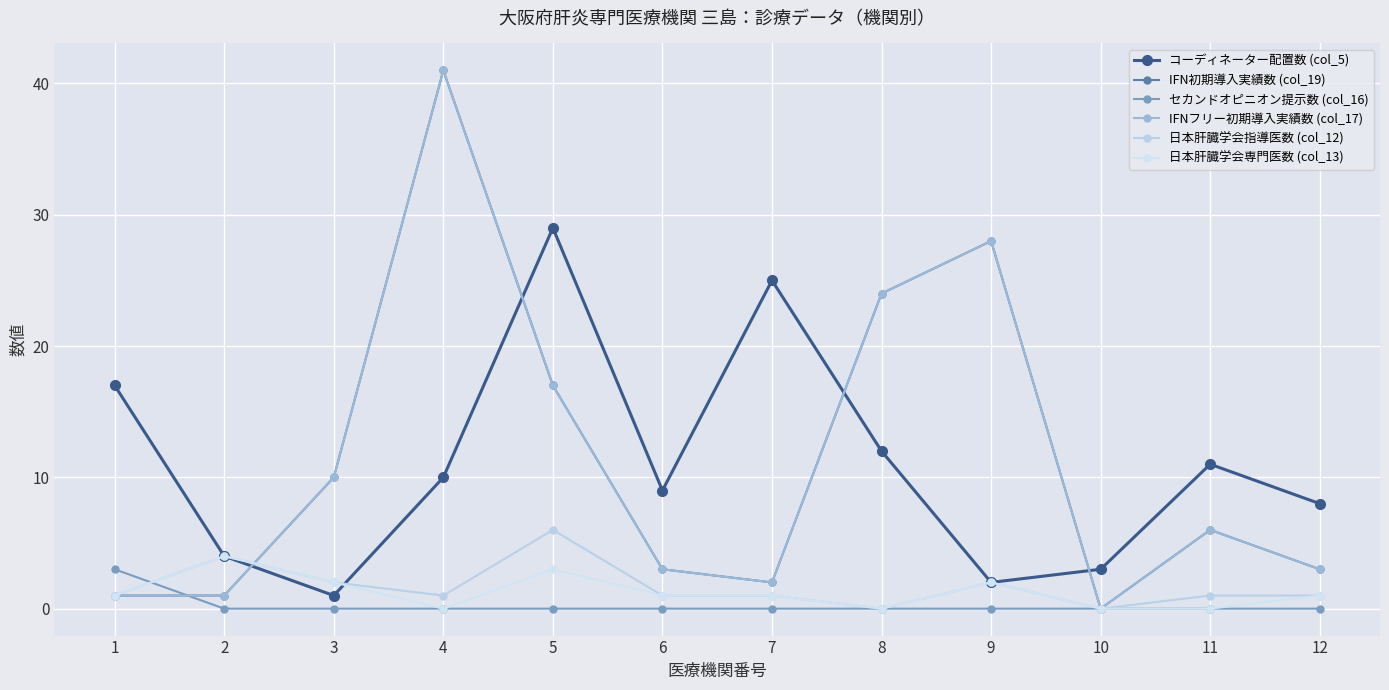

Is this an area chart (filled region under the line)?

No